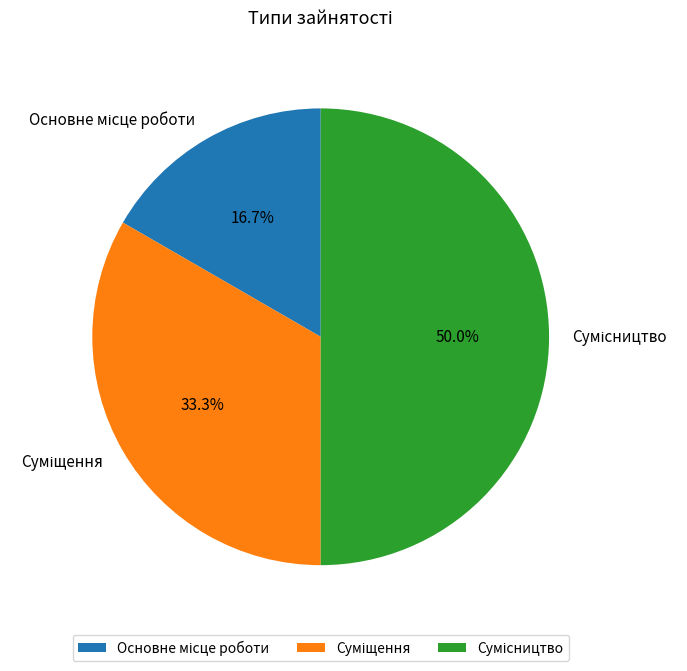

How many slices are in this pie chart?

3